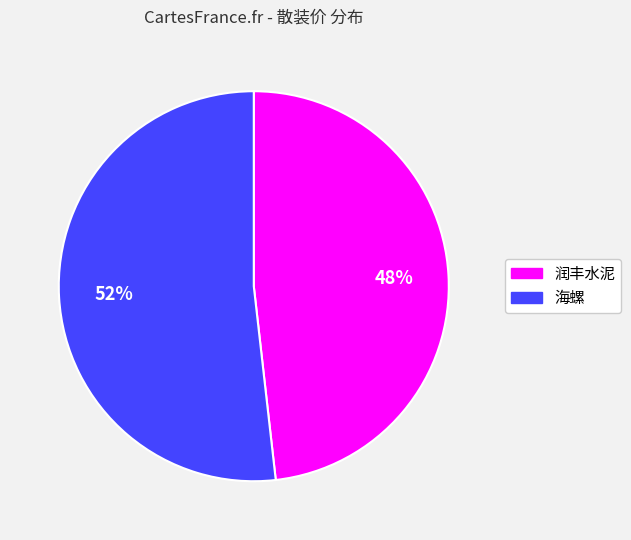

Do 海螺 and 润丰水泥 together represent more than half of the pie?

Yes